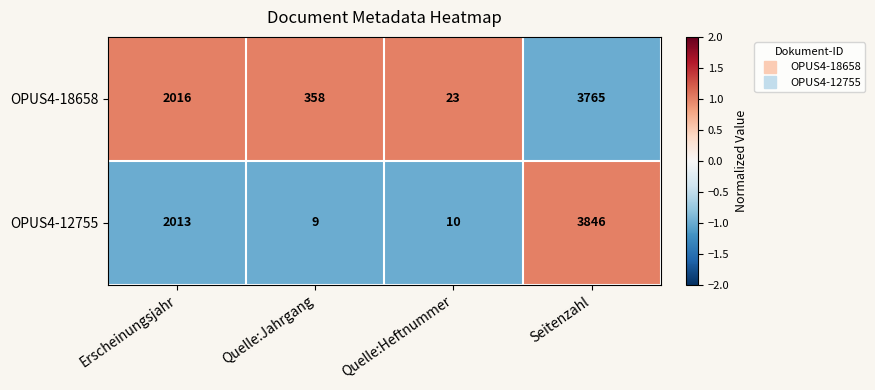

Which series changed the most between Erscheinungsjahr and Seitenzahl?

OPUS4-12755